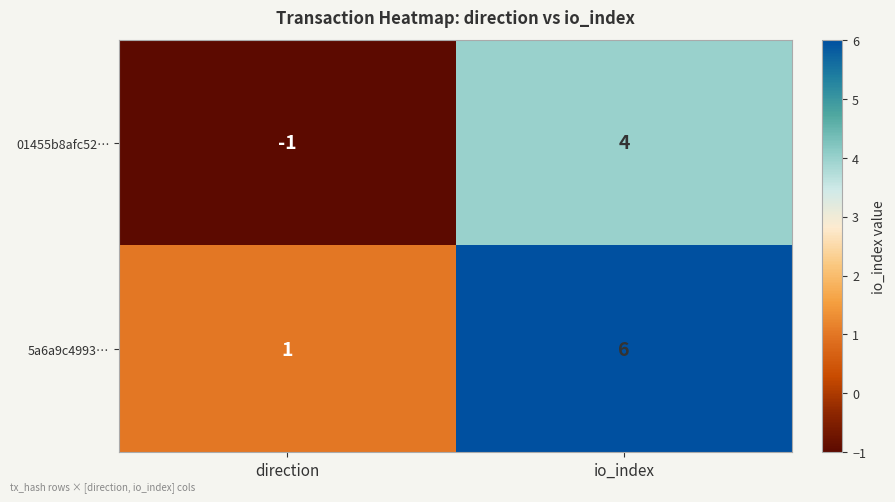

At how many categories does at least one series exceed 4?

1